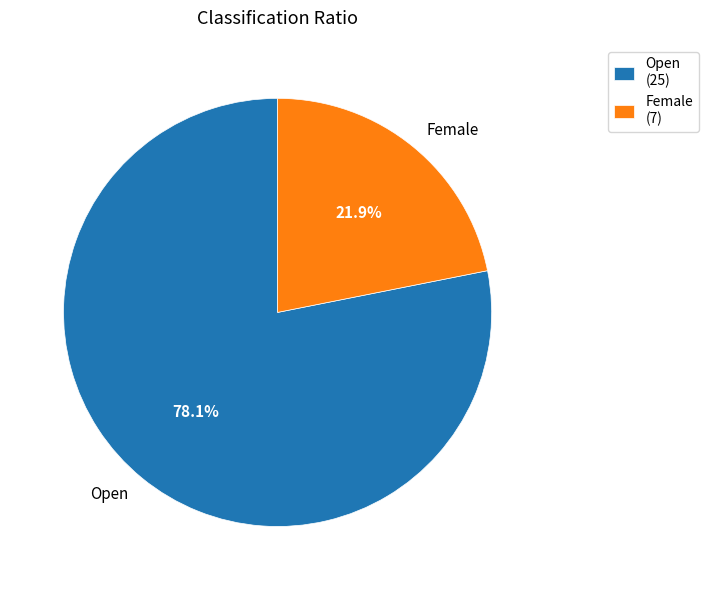

Count the number of slices in the pie.

2